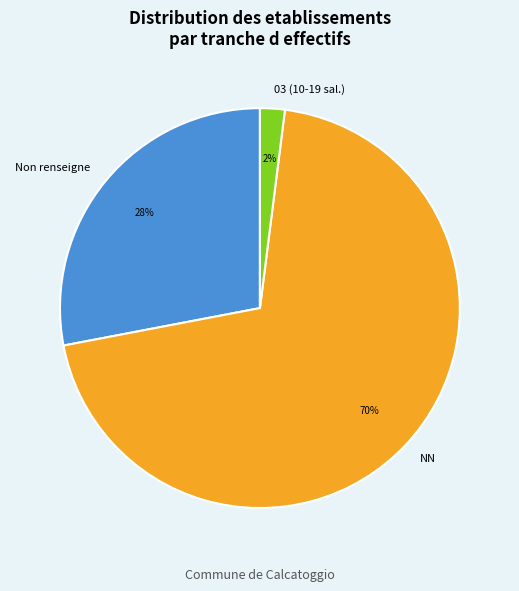

Which slice is the largest?

NN